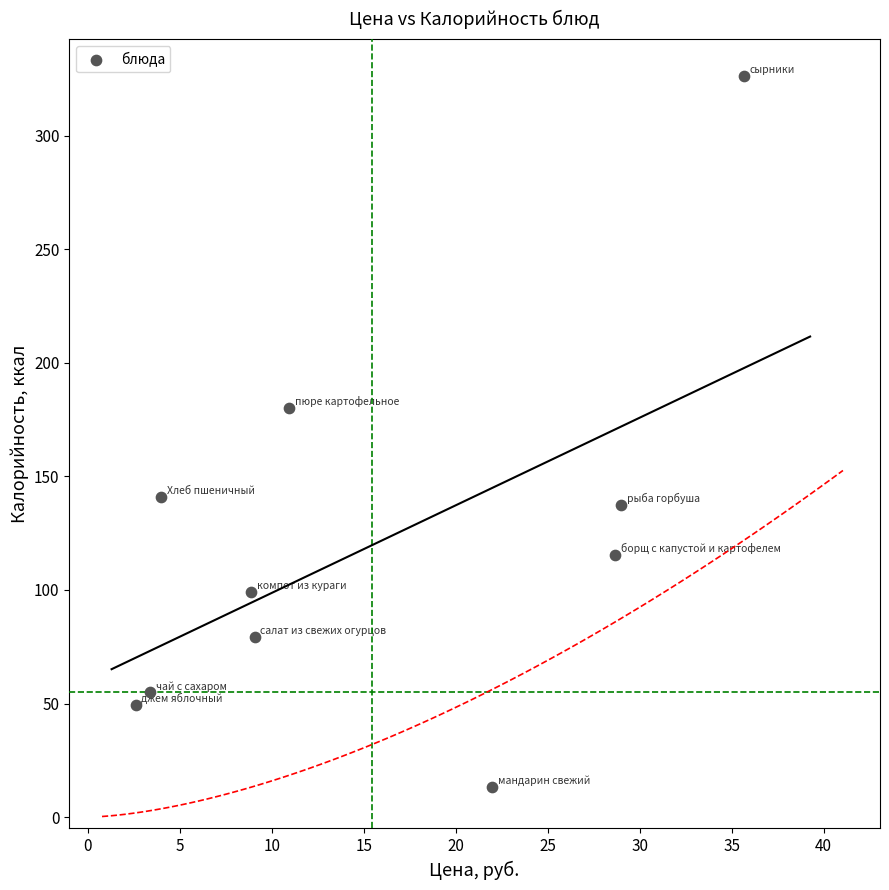

What is the range of Y values (max minus min)?

312.7